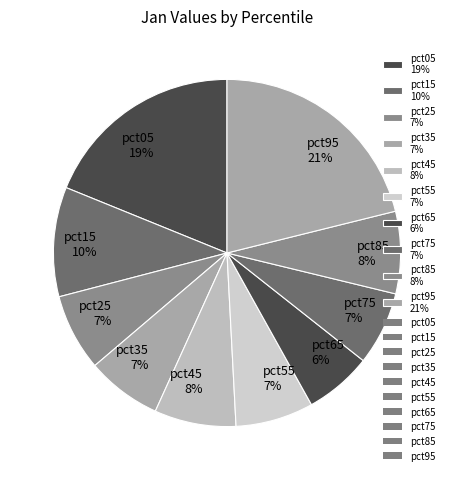

Between pct35 7% and pct85 8%, which is larger?

pct85 8%